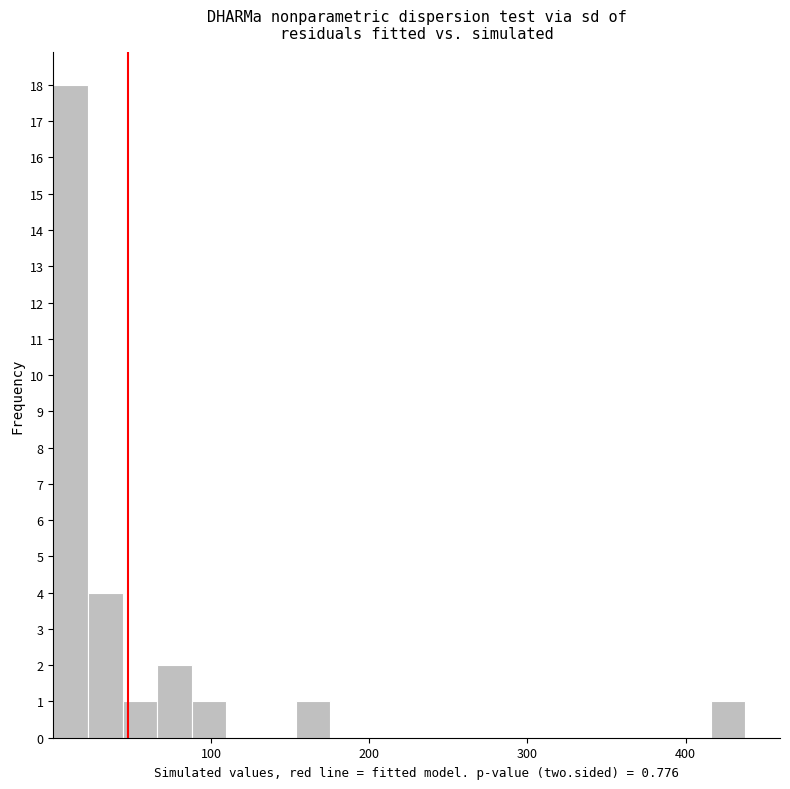

Read against the x-axis, roughly where is the centre of the tallest bar?

10